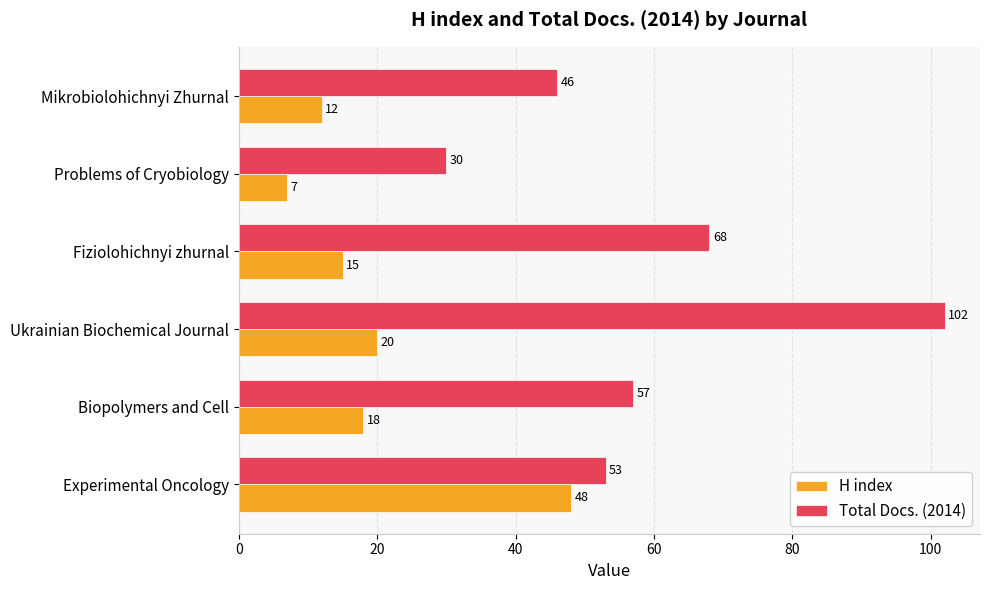

Is it true that H index equals 9 at Biopolymers and Cell?

False